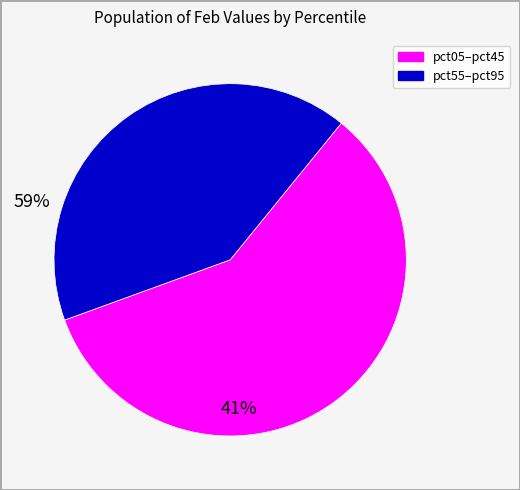

Is there a majority slice in this chart?

Yes